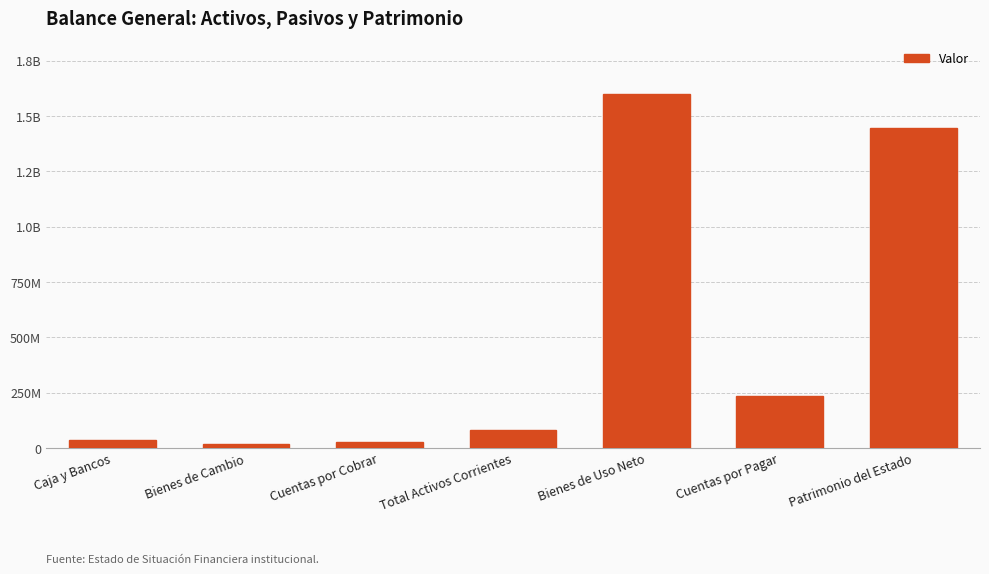

The value at Cuentas por Cobrar is 11501418.0. True or false?

False